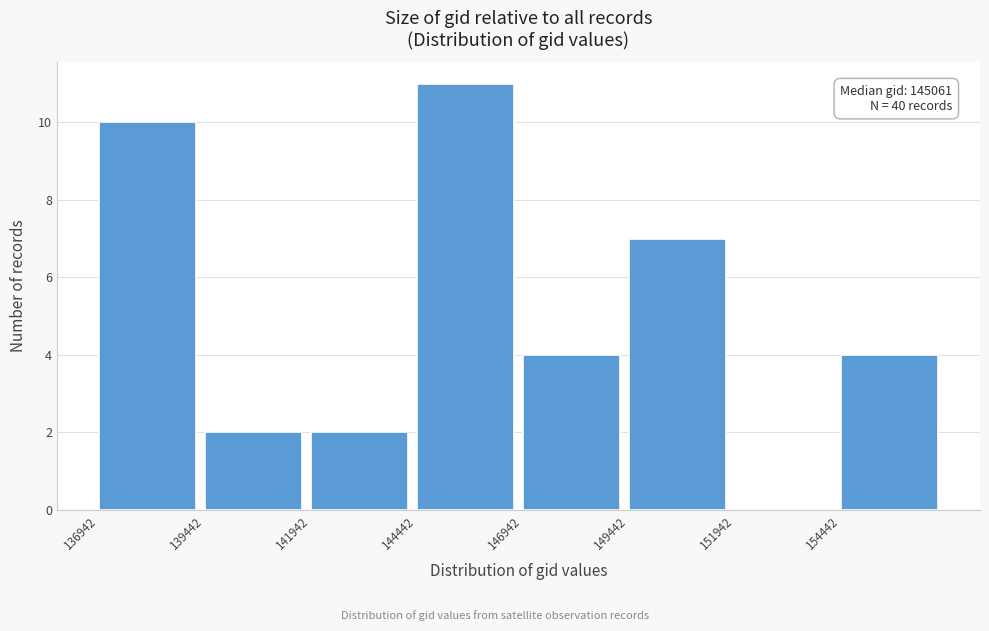

Which range on the x-axis has the tallest bar?

144500 to 147000